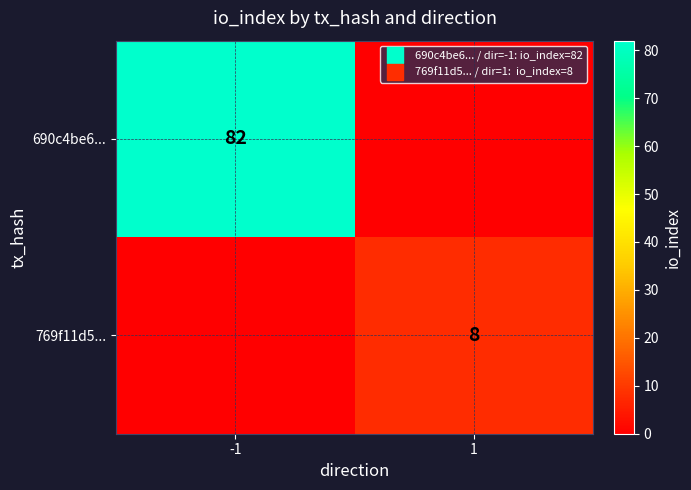

What is the average value of the 769f11d5... series?

4